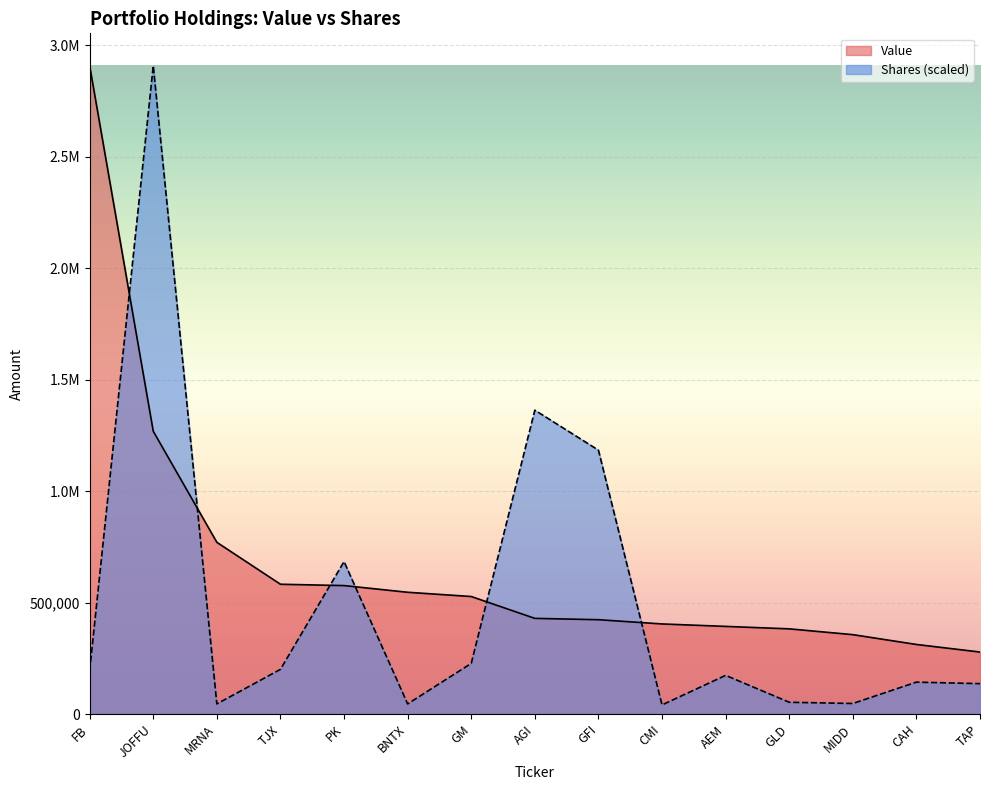

Which series has the largest total across all categories?

Value